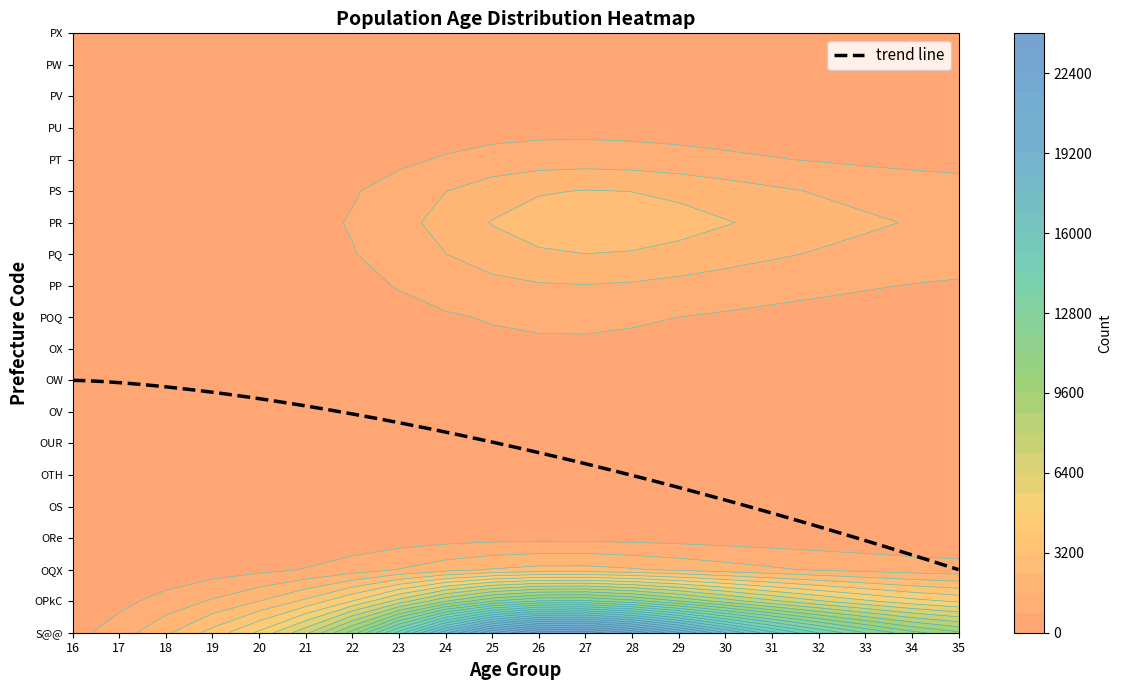

Which category has the lowest value in the ORe series?

16